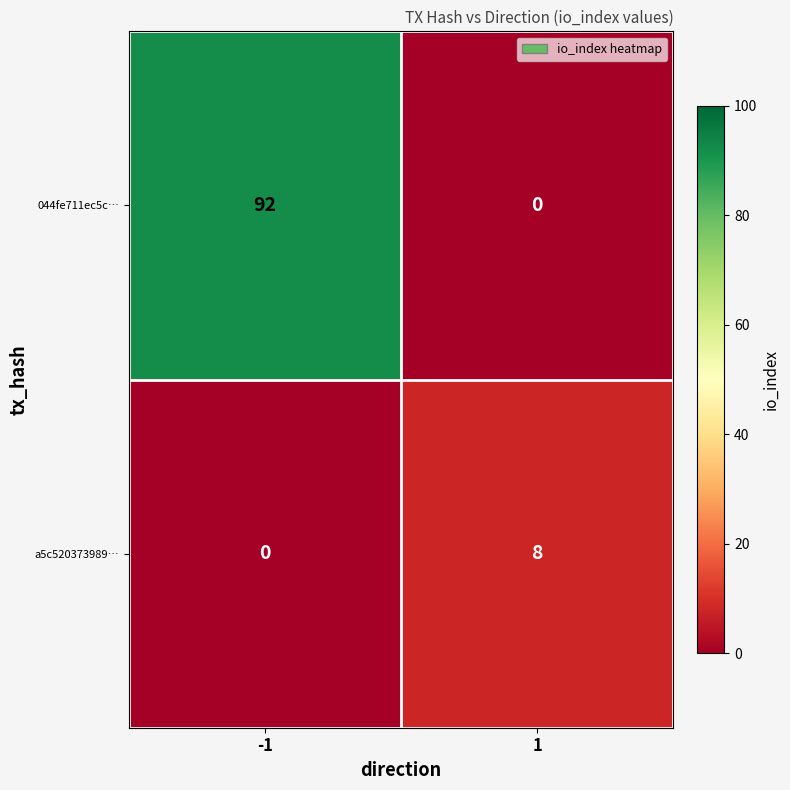

Which series has the largest total across all categories?

044fe711ec5c…